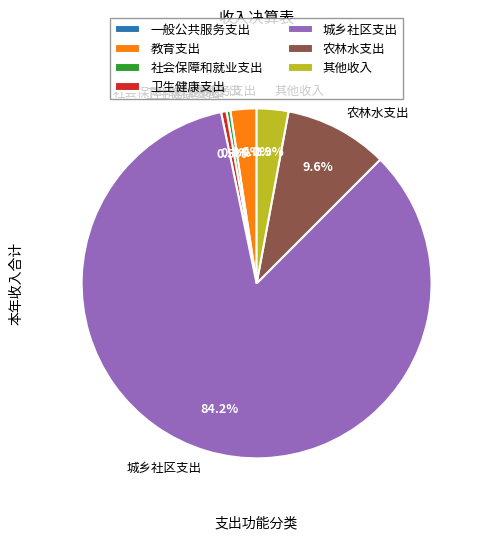

The 农林水支出 slice represents 19% of the pie. True or false?

False